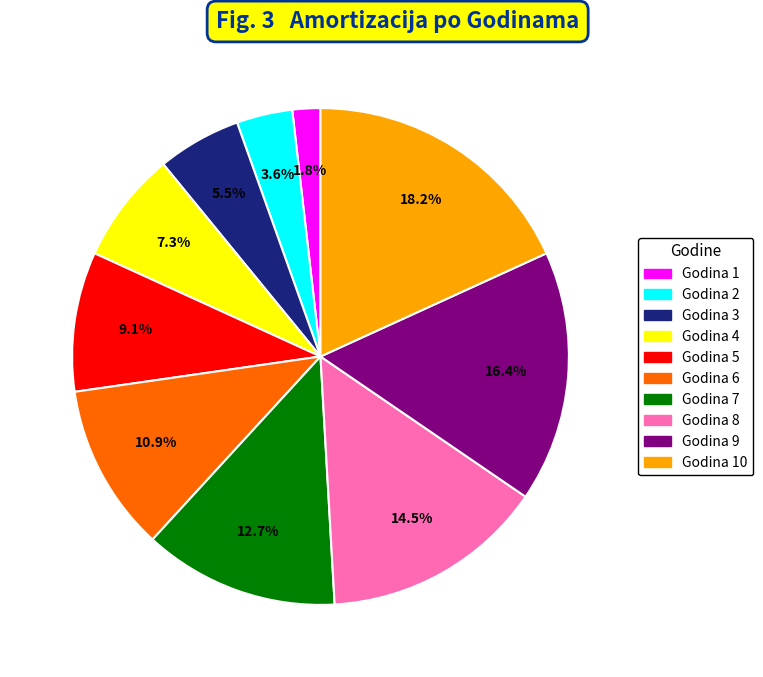

Is there any slice that represents more than half of the pie?

No